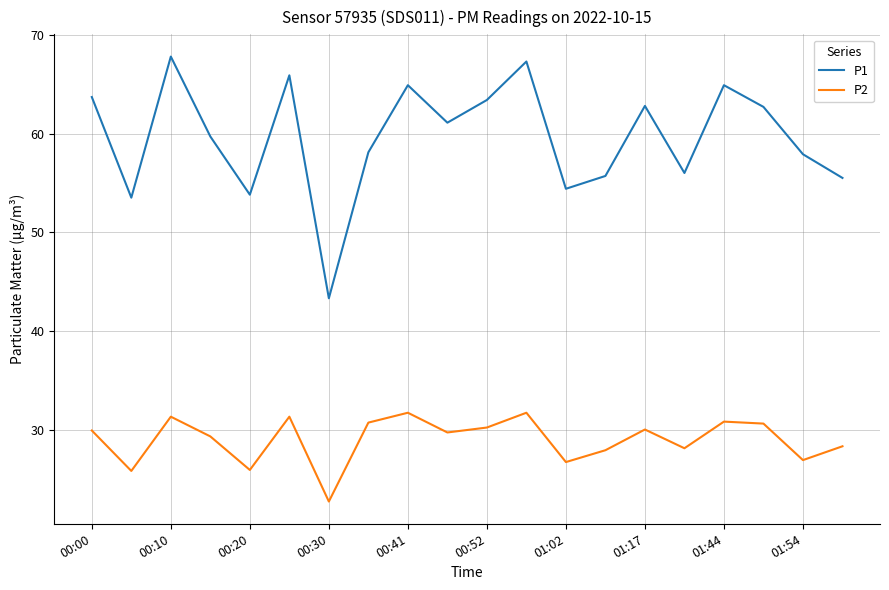

In P2, how many points are higher than both neighbors (excluding endpoints)?

6